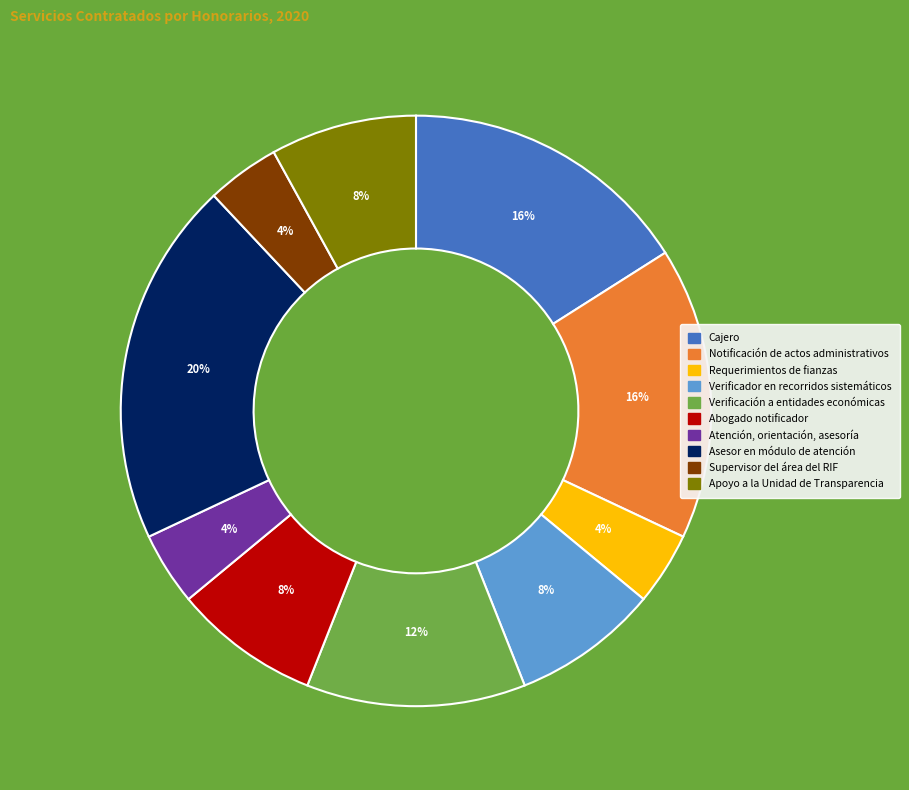

Does Abogado notificador account for over 50% of the chart?

No